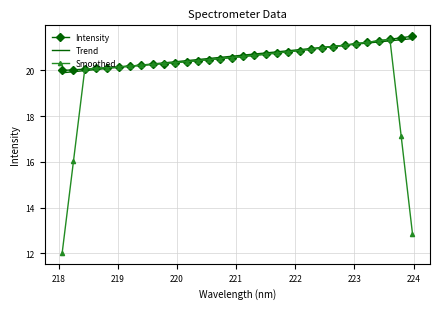

Which series has the largest range (max minus min)?

Smoothed